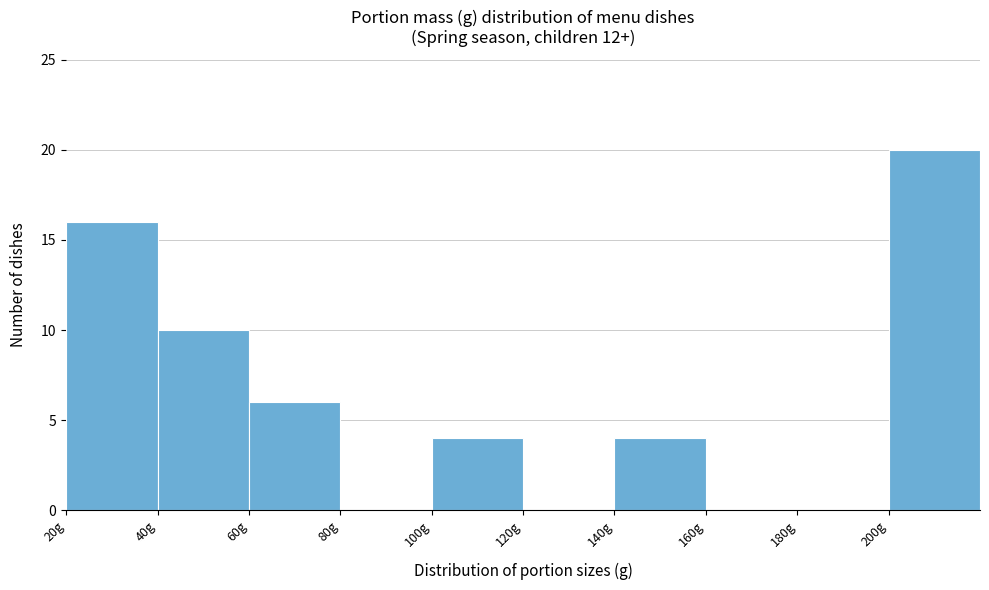

What is the height of the bar covering 40 to 60 on the x-axis? The values are not printed on the chart, so give them approximately, as read against the axis.

10